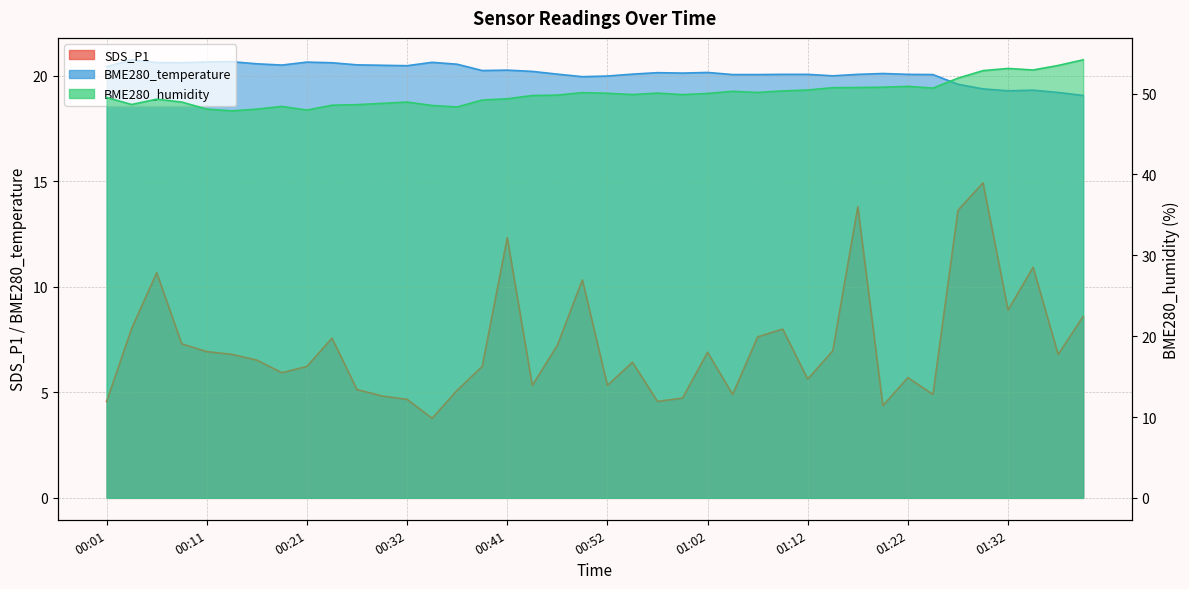

At which category is the sum across all series the highest?

01:29